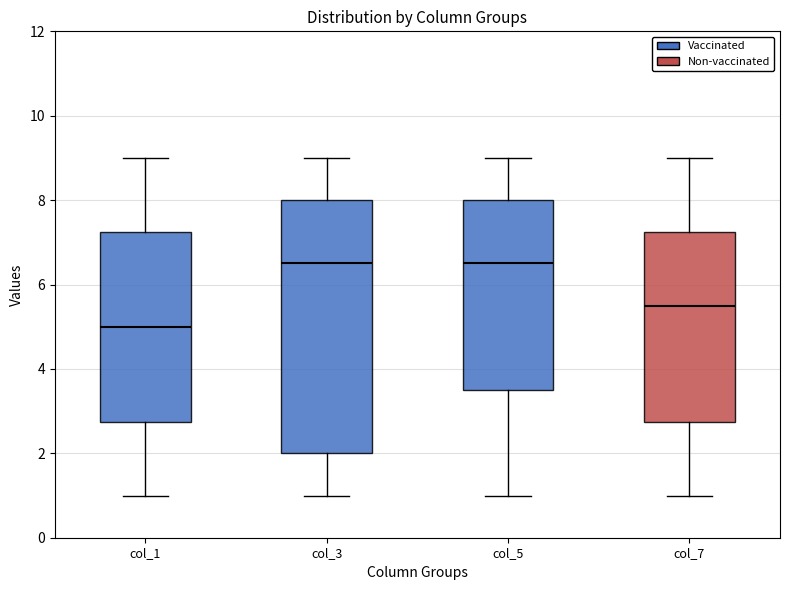

Reading left to right, read every box against the y-axis: the position of its median line, the range the box covers, and the ends of its whiskers. The values are not printed on the chart, so give them approximately, as read against the axis.

col_1: median 5.0, box 2.8 to 7.2, whiskers 1.0 to 9.0
col_3: median 6.6, box 2.0 to 8.0, whiskers 1.0 to 9.0
col_5: median 6.6, box 3.6 to 8.0, whiskers 1.0 to 9.0
col_7: median 5.6, box 2.8 to 7.2, whiskers 1.0 to 9.0